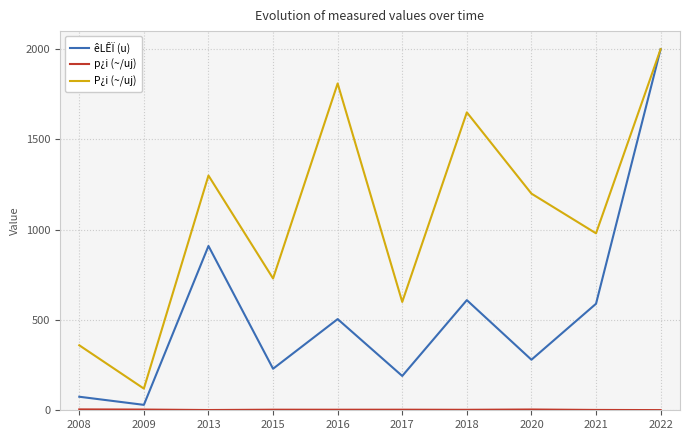

What is the difference between the second highest and minimum values in the êLÊÏ (u) series?

880.0